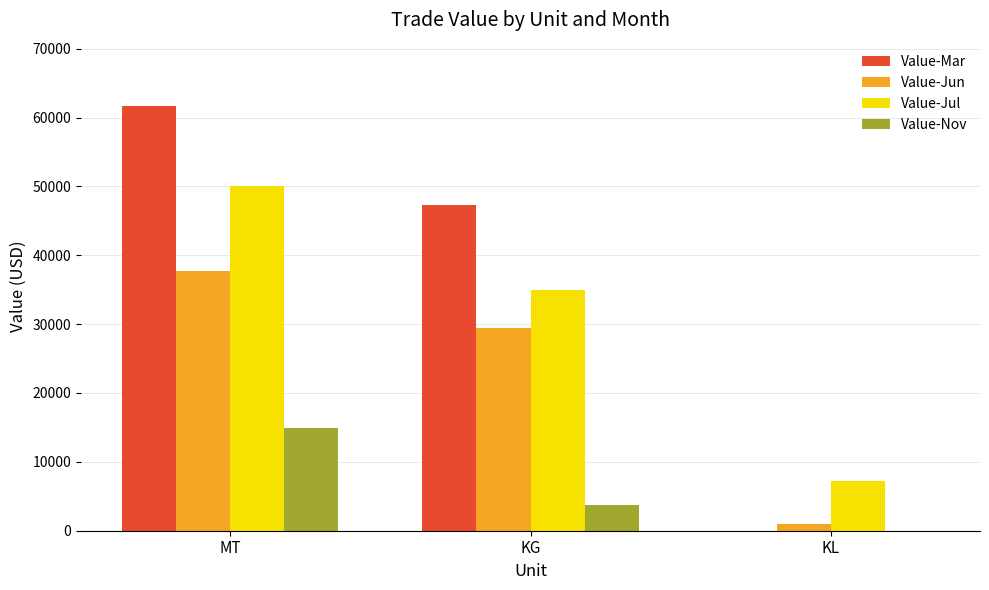

Reading left to right, extract all data points from this chart.

Value-Mar: 61630	47246	0
Value-Jun: 37672	29474	944
Value-Jul: 50073	34950	7168
Value-Nov: 14935	3708	0